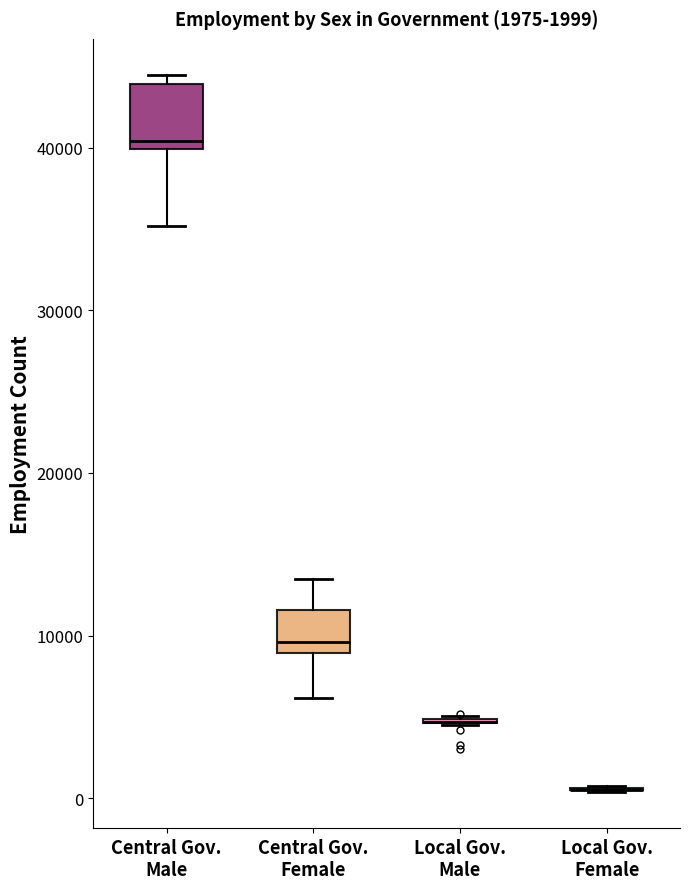

Comparing the boxes themselves (not the whiskers), which one is the tallest?

Central Gov. Male